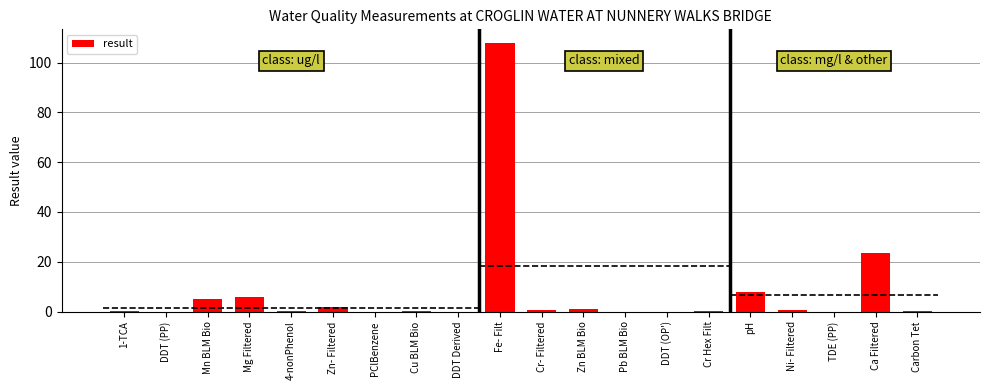

What is the sum of the values at Cu BLM Bio and Mg Filtered?

5.8